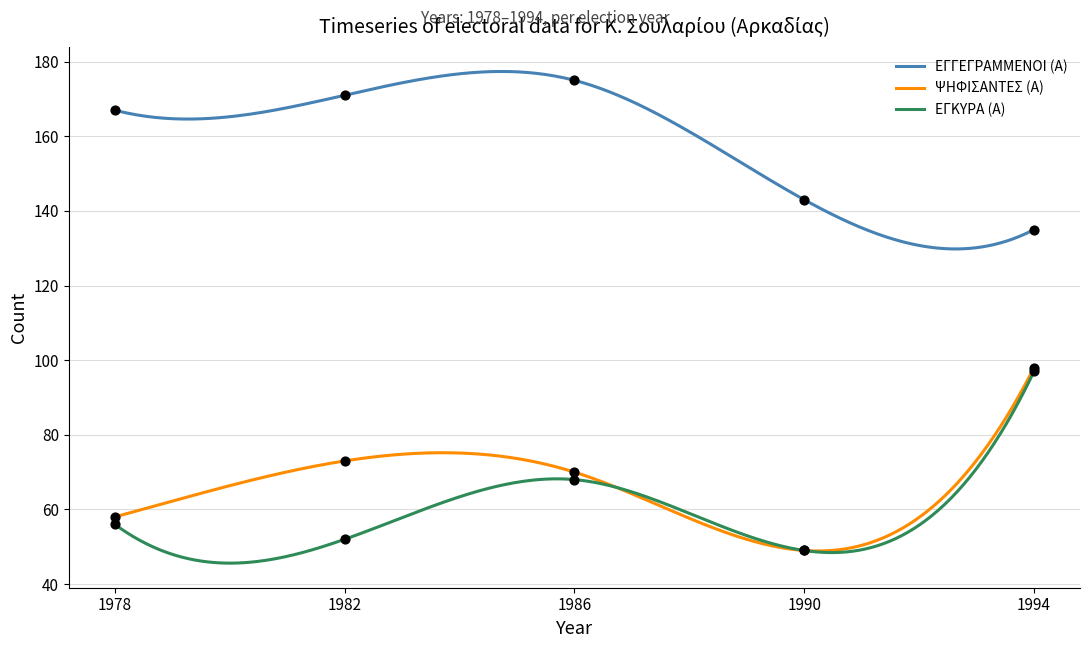

Which series reaches the maximum Y coordinate?

ΕΓΓΕΓΡΑΜΜΕΝΟΙ (Α)